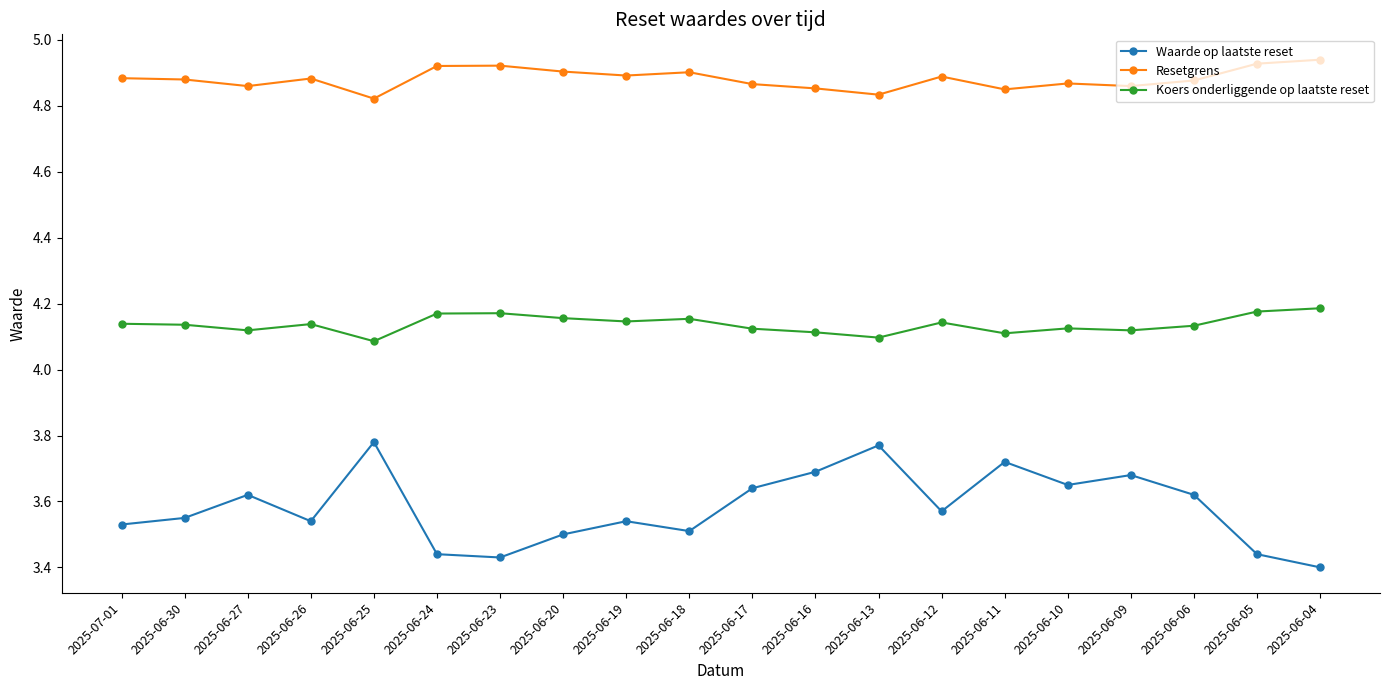

True or false: Resetgrens and Waarde op laatste reset cross at least once.

False